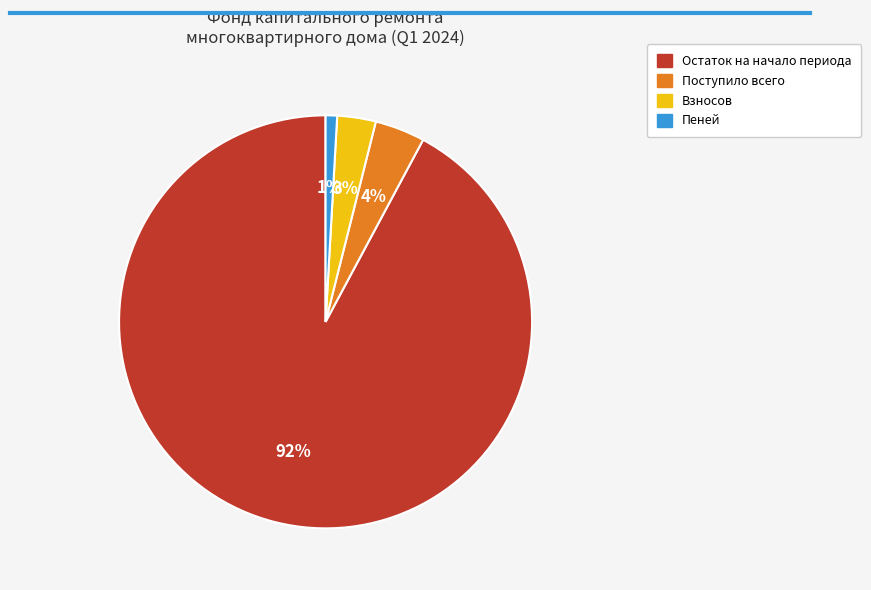

What is the largest slice in the pie chart?

Остаток на начало периода